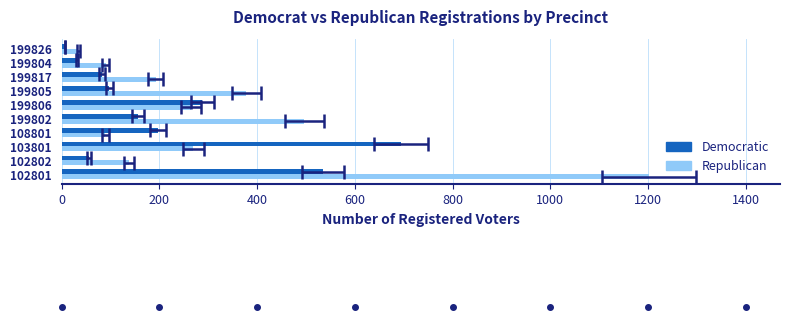

Are the bars horizontal?

Yes